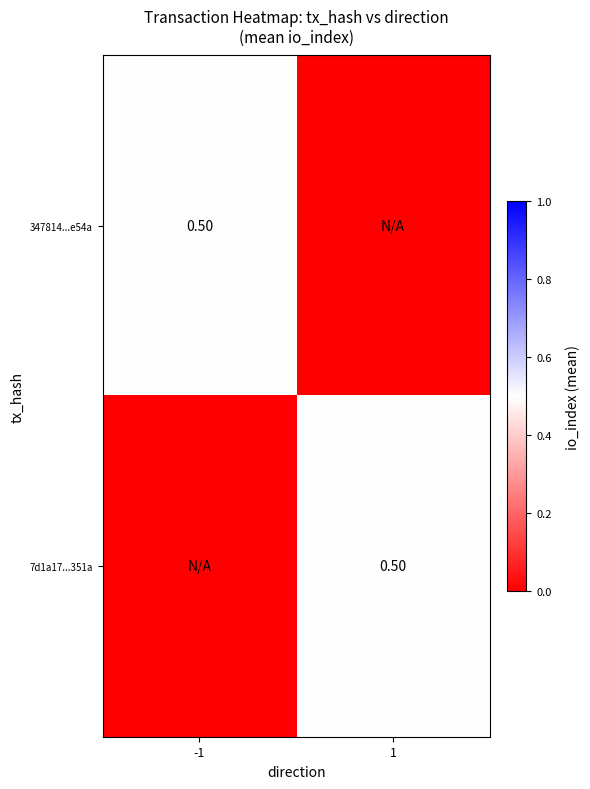

Count the number of data series in this chart.

2